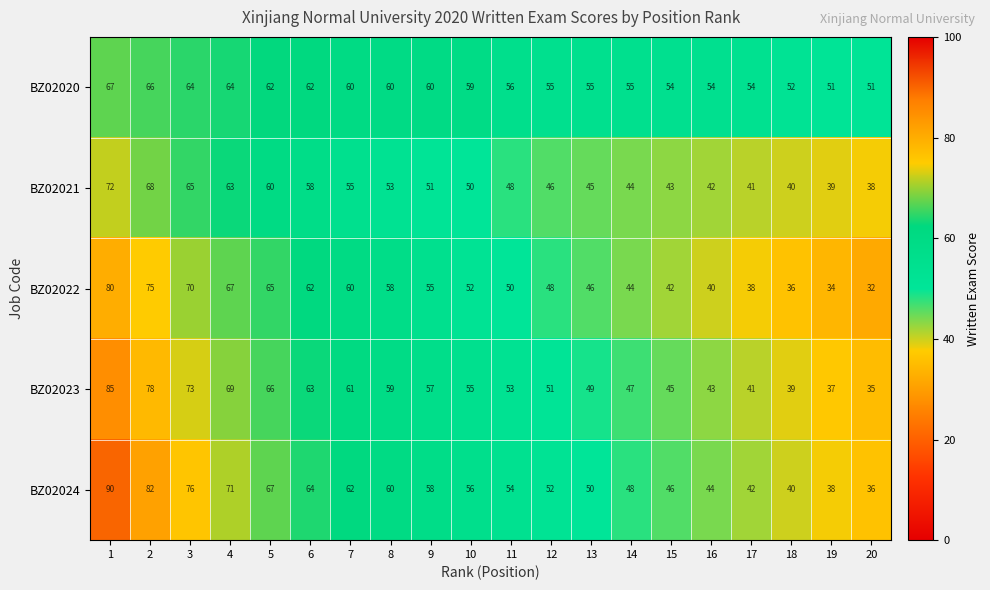

Read the BZ02021 value at 12, to the nearest 10.

50